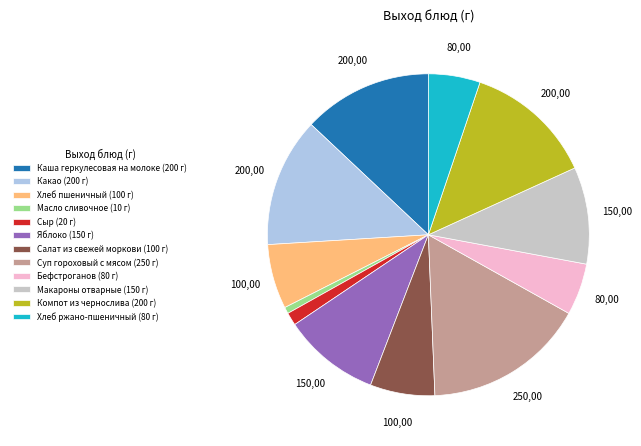

True or false: Каша геркулесовая на молоке accounts for 3% of the total.

False